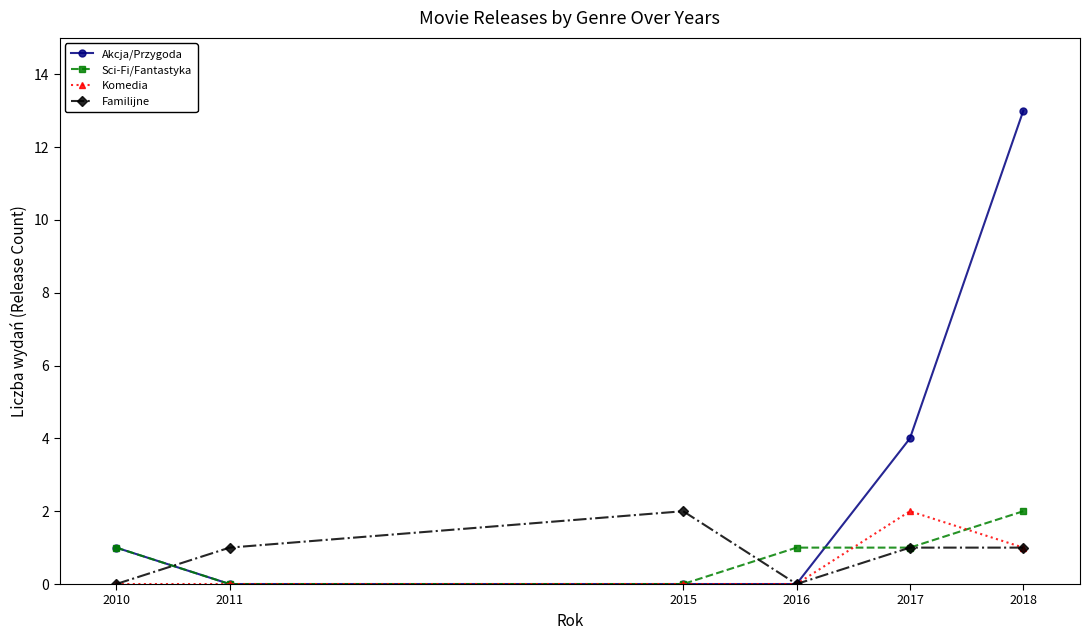

What is the difference between the maximum and minimum values in the Komedia series?

2